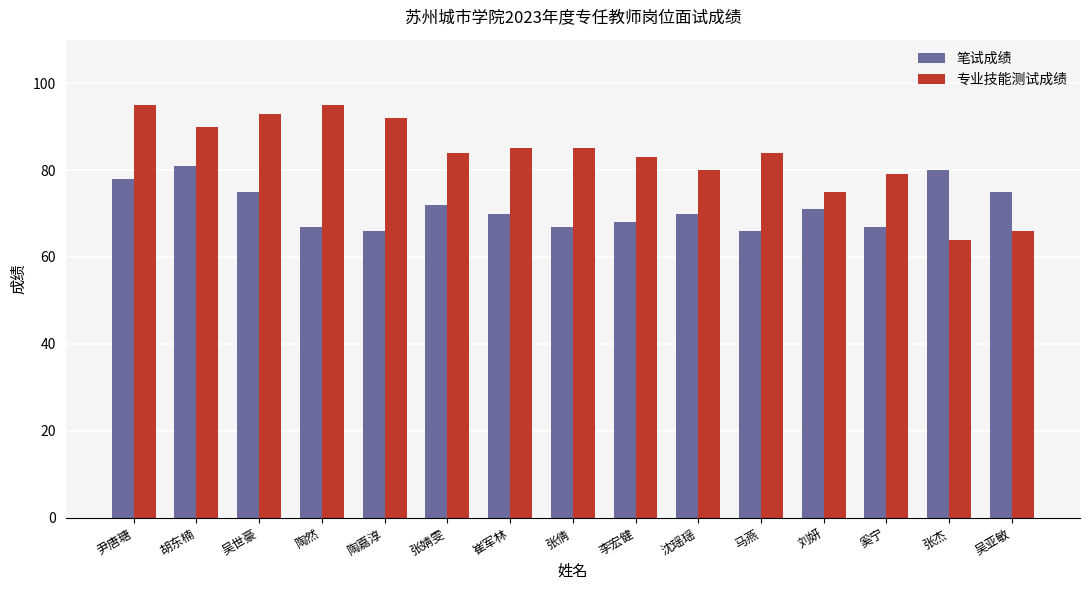

How many categories are shown in the chart?

15